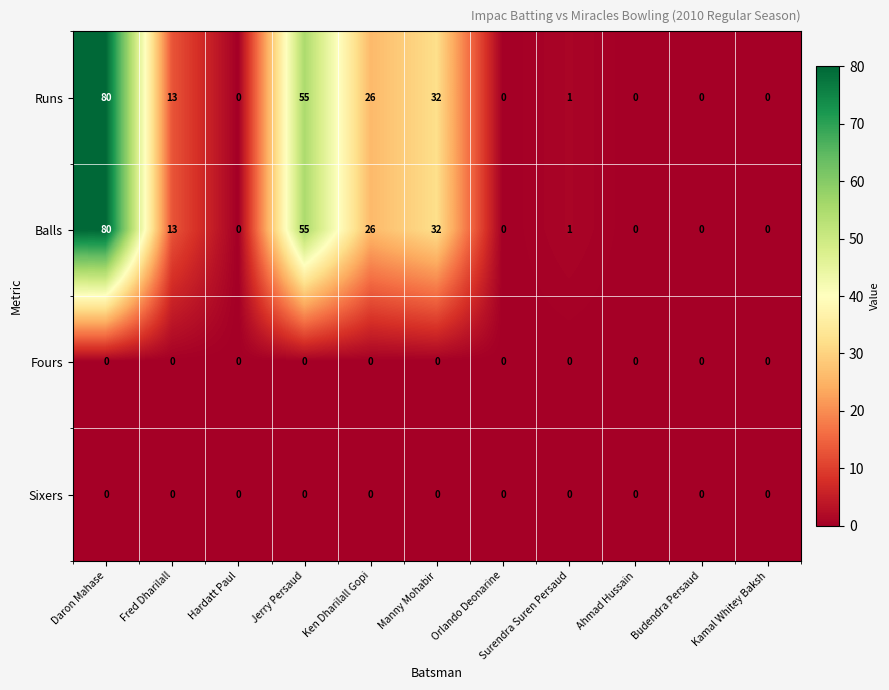

At which label does Runs reach its peak?

Daron Mahase